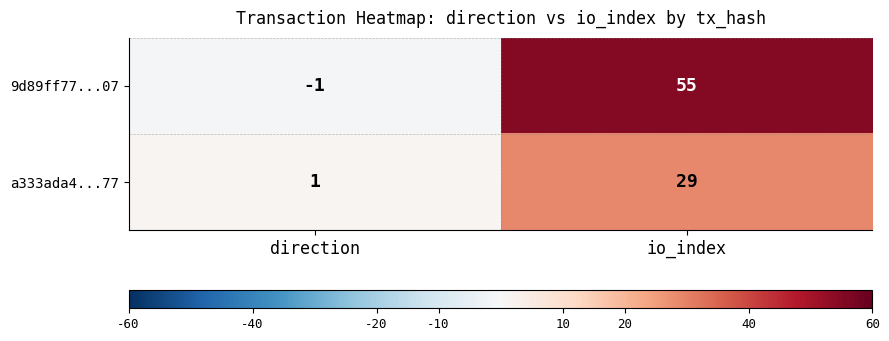

Reading left to right, list all the values displayed in this chart.

9d89ff77...07: -1	55
a333ada4...77: 1	29